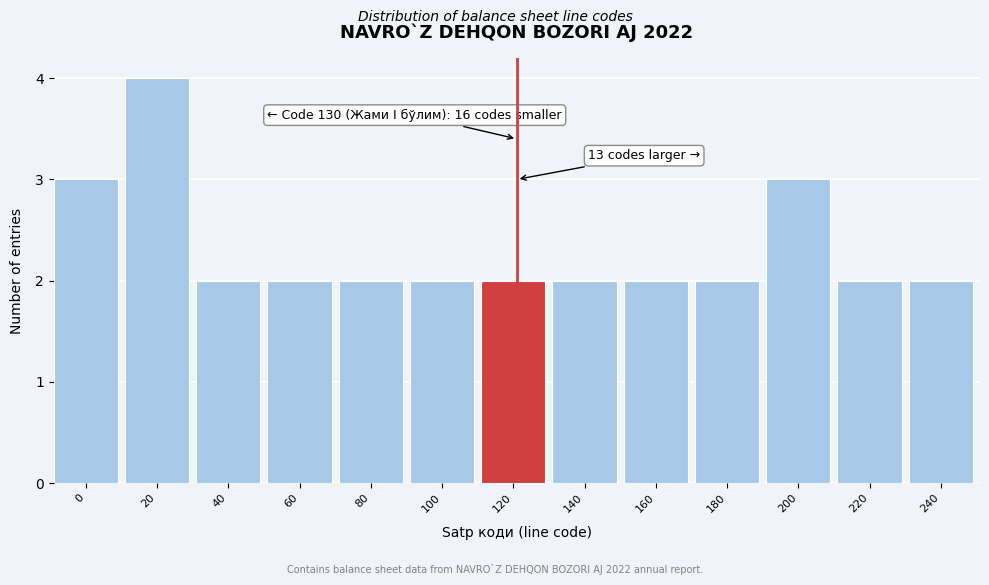

Reading right to left, extract all data points from this chart.

240=2	220=2	200=3	180=2	160=2	140=2	120=2	100=2	80=2	60=2	40=2	20=4	0=3